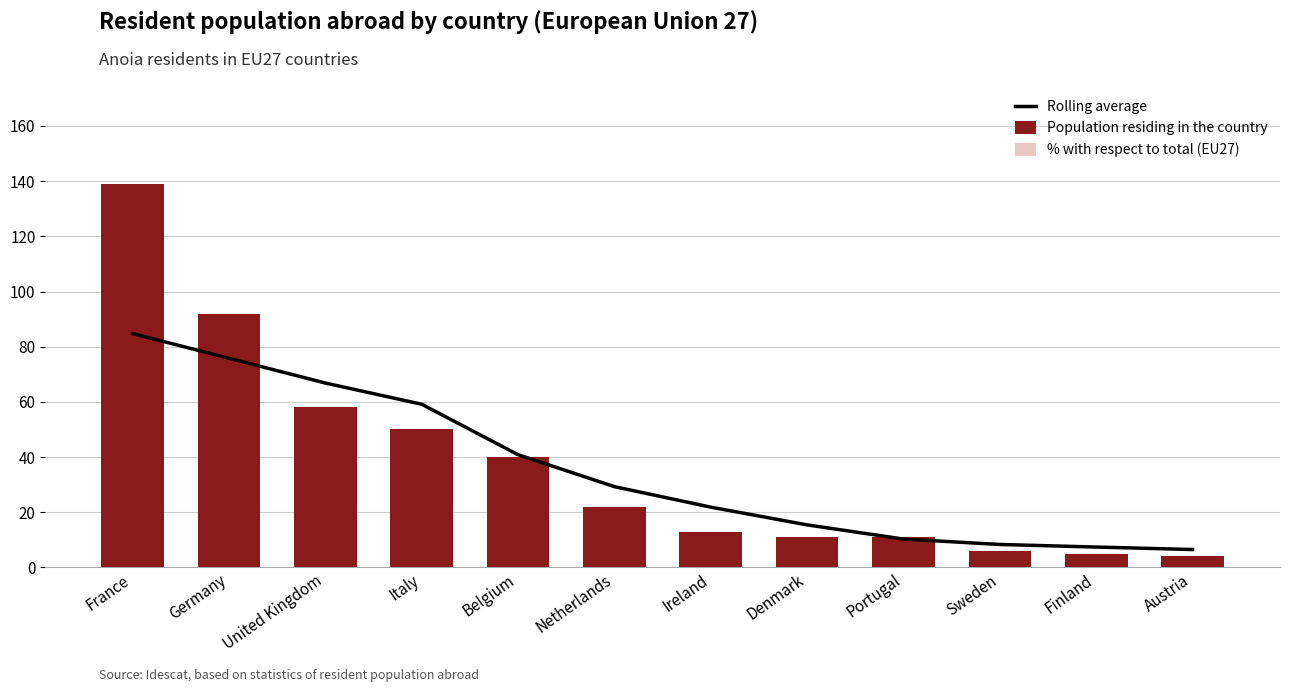

Is it true that Population residing in the country equals 36.1 at Germany?

False